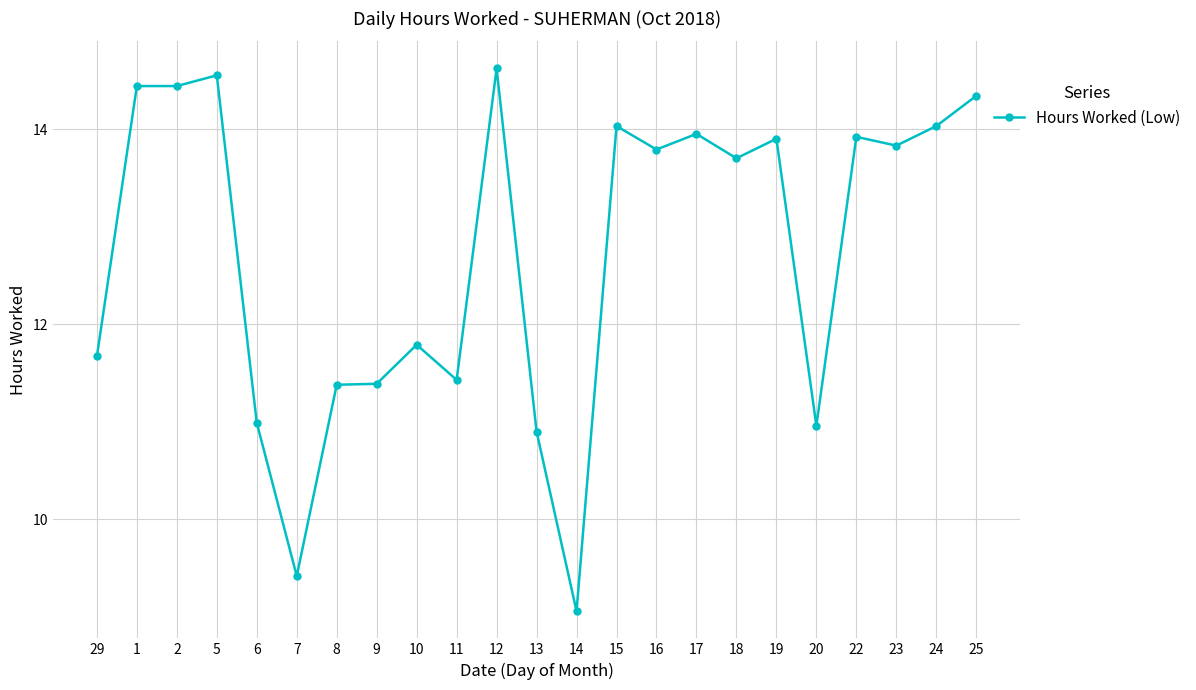

Which category has the highest value across all series?

12